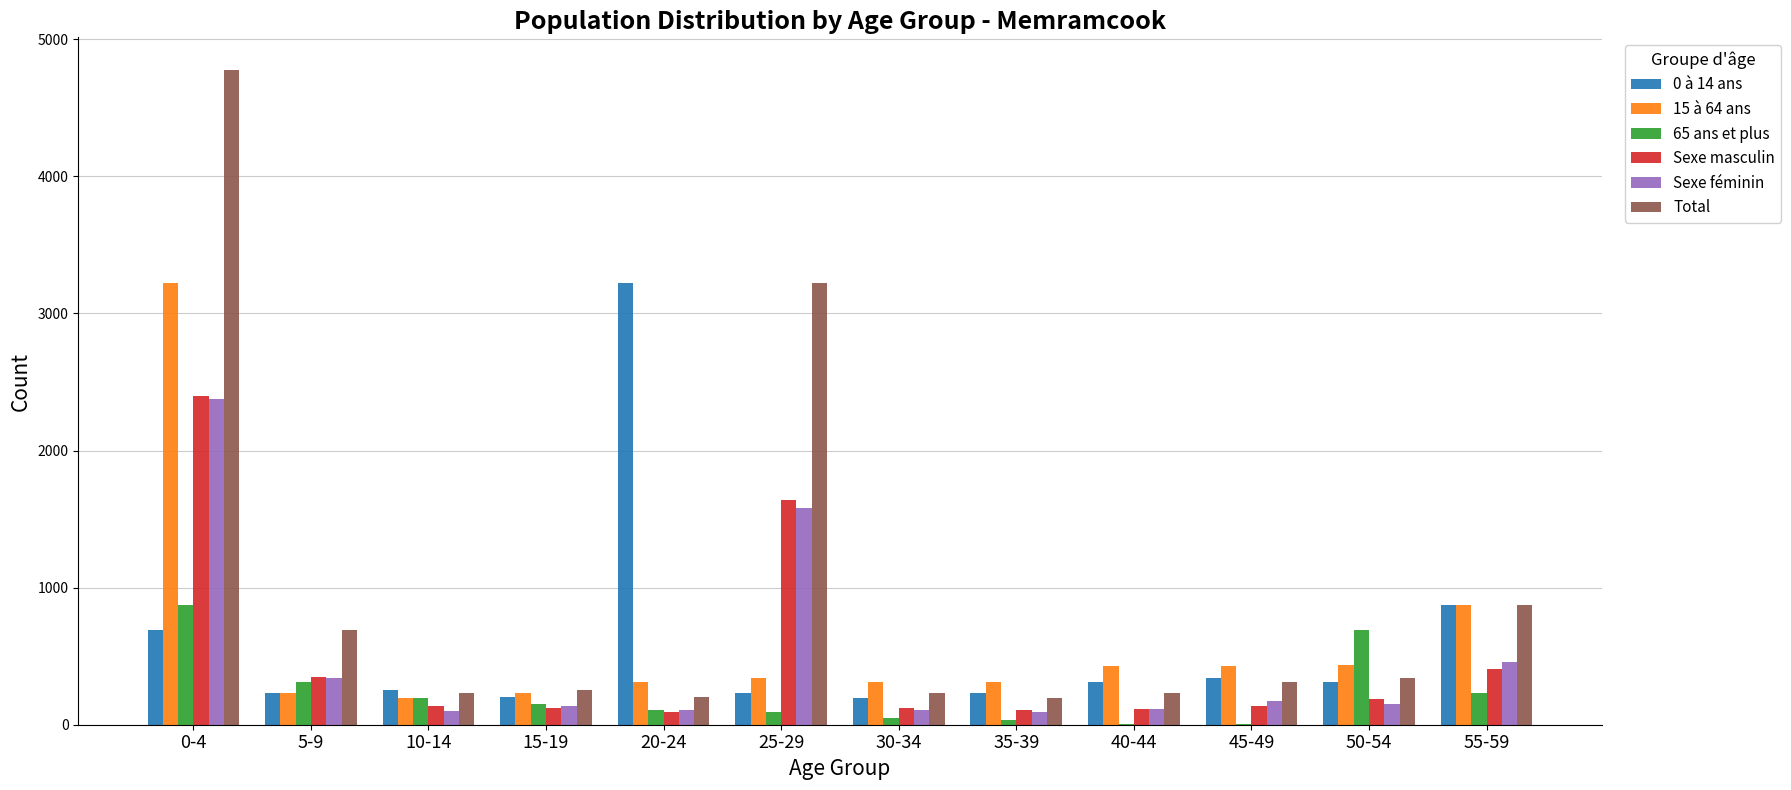

The value of 15 à 64 ans at 5-9 is 230. True or false?

True